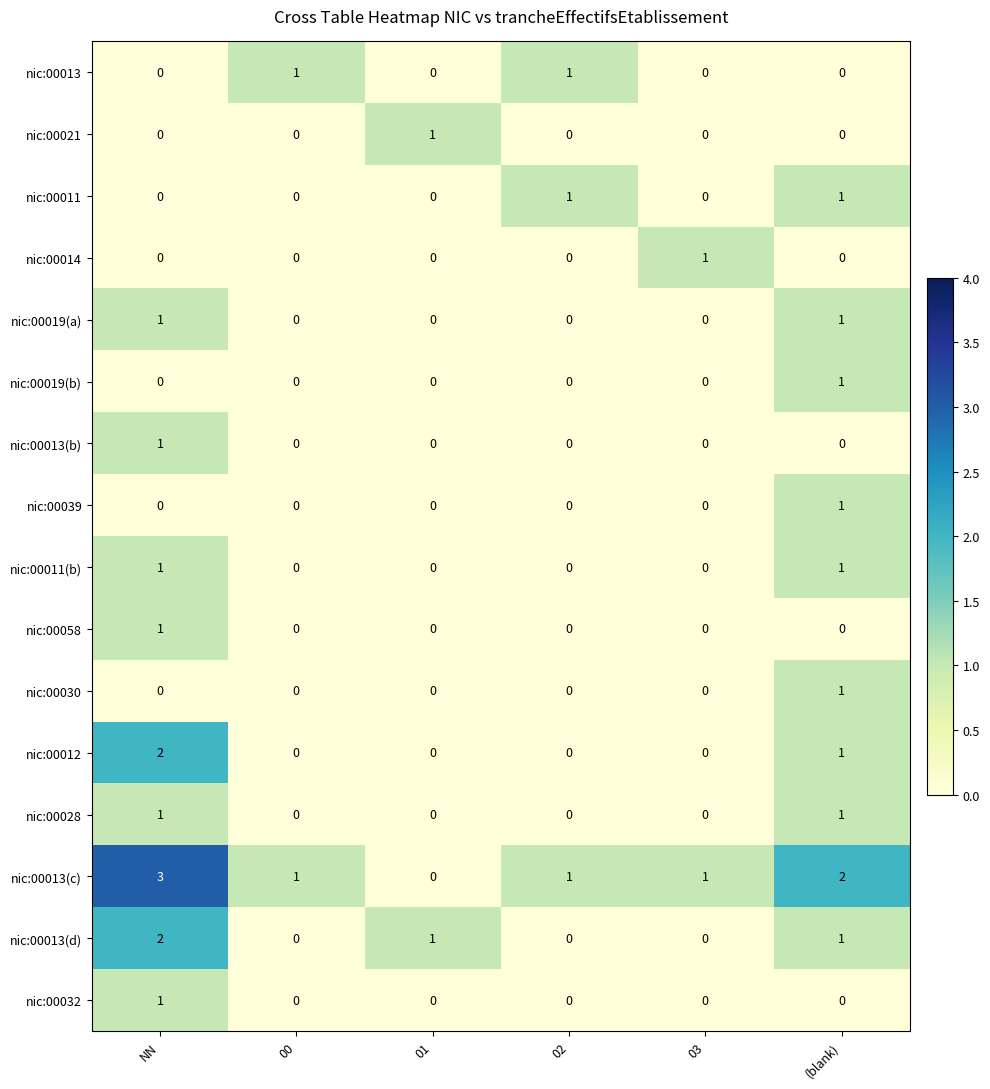

Count the number of data series in this chart.

16